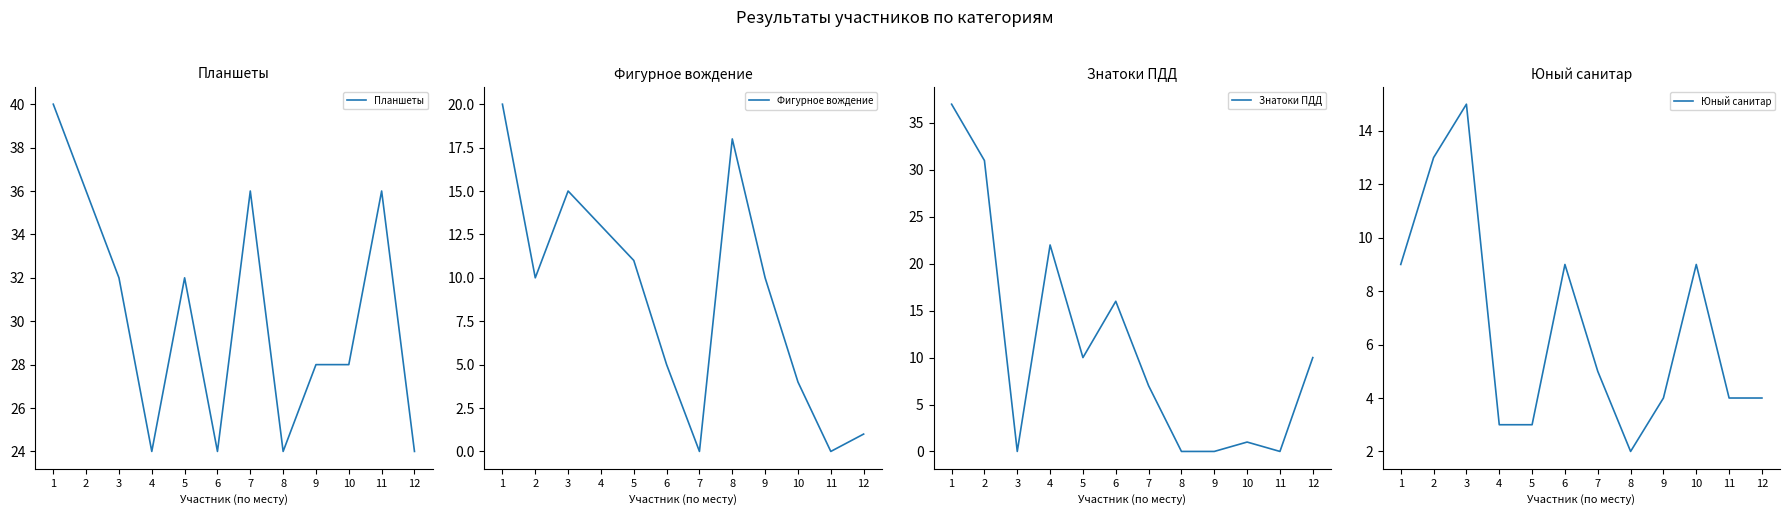

What is the maximum value for Планшеты?

40